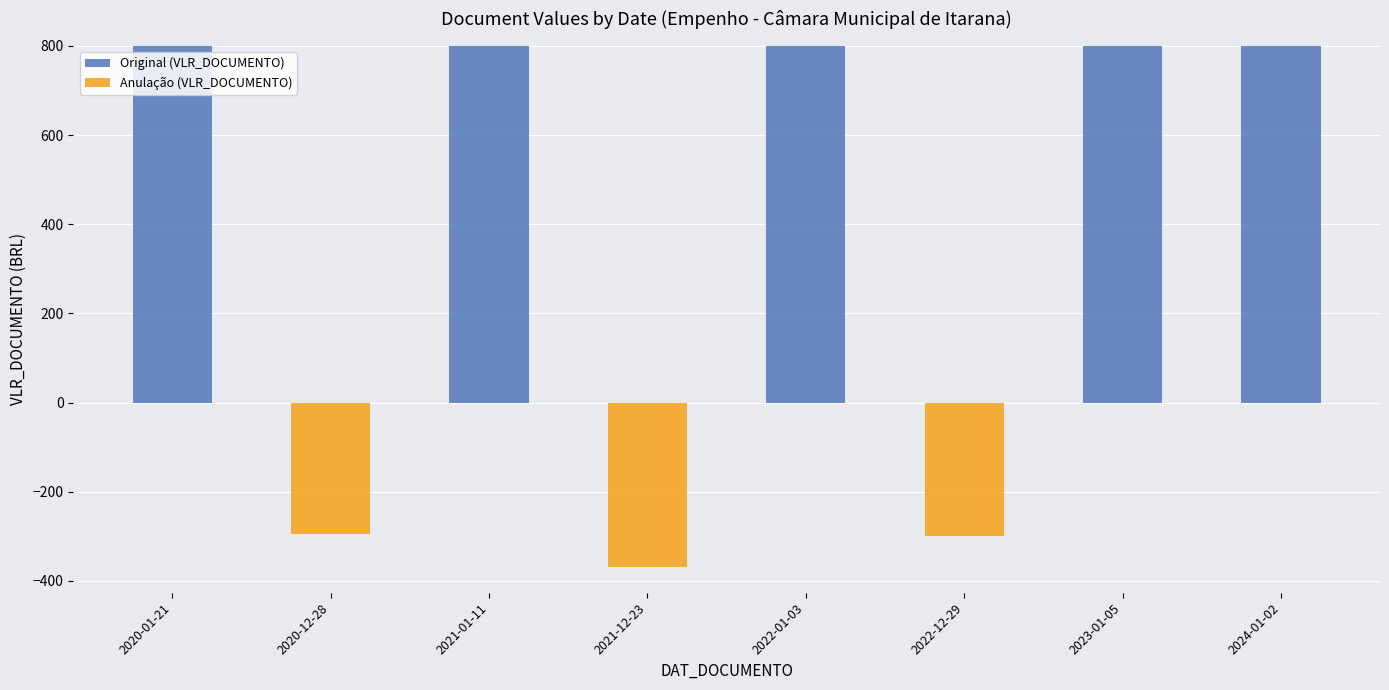

Between 2022-01-03 and 2021-01-11, which is larger?

2022-01-03